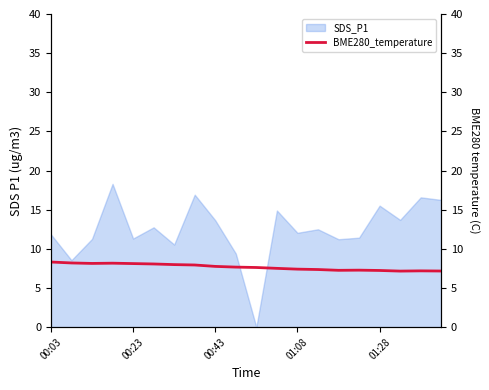

True or false: SDS_P1 has a value of 11.3 at 00:23.

True